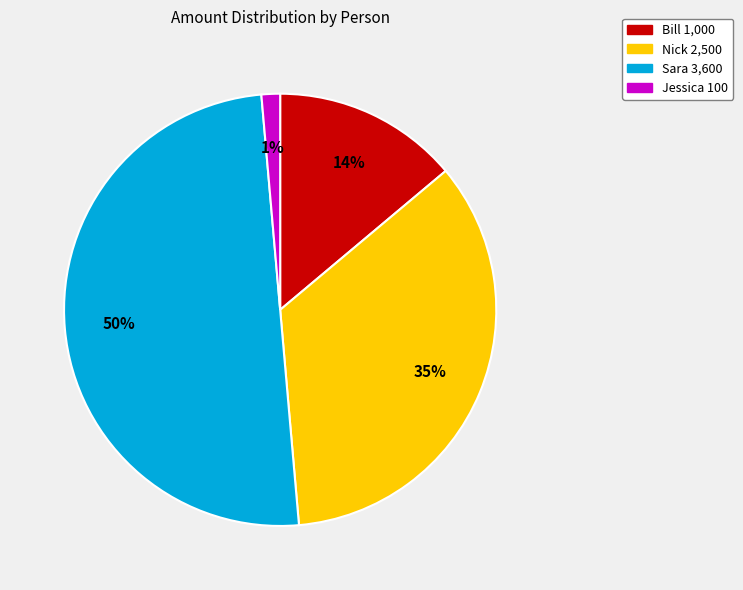

What is the largest slice in the pie chart?

Sara